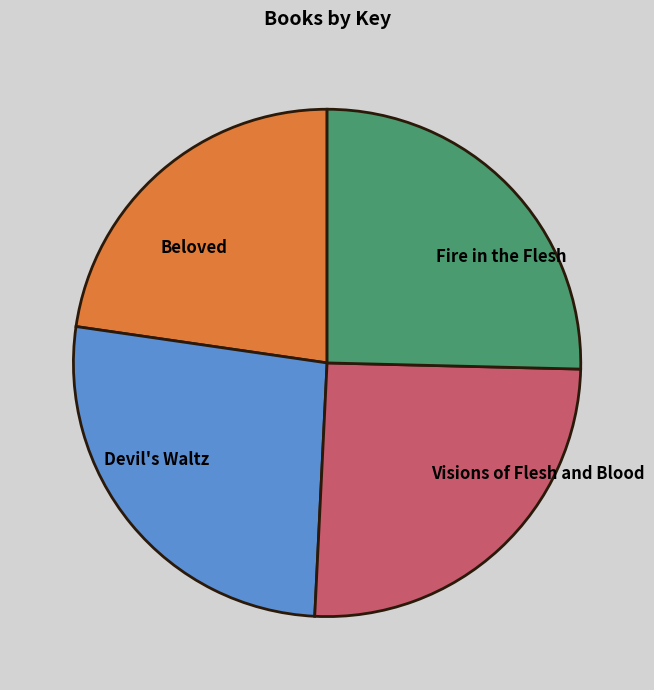

Which slice is the smallest?

Beloved